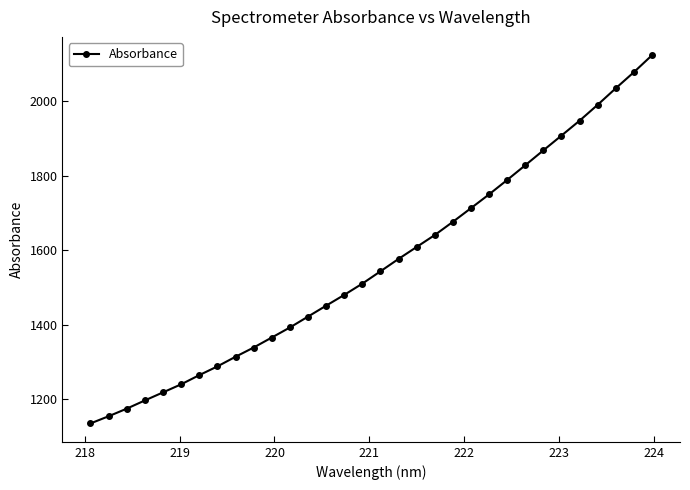

What is the minimum value shown in the chart?

1135.1